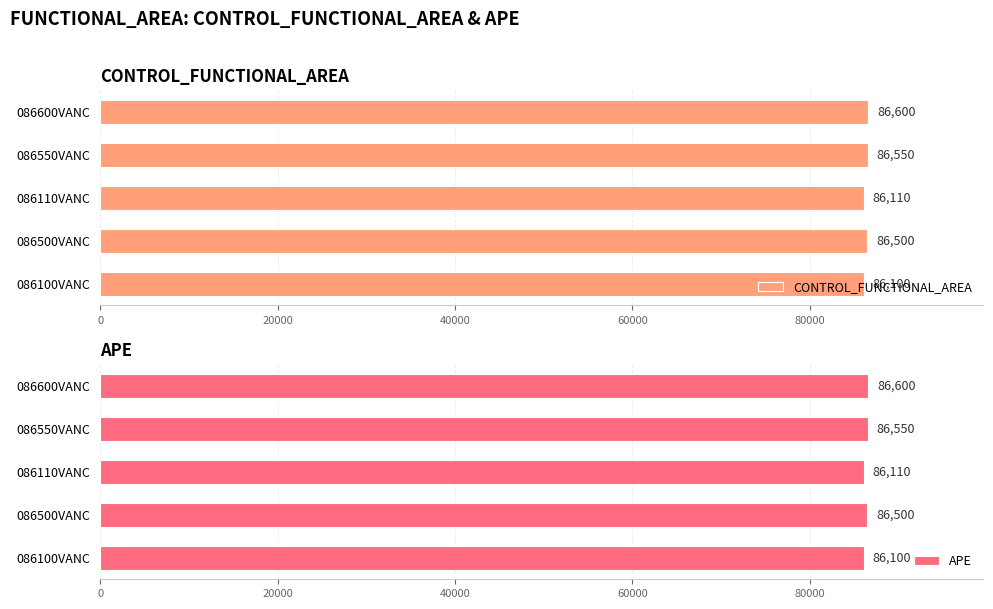

What is the difference between the CONTROL_FUNCTIONAL_AREA values at 086500VANC and 086100VANC?

400